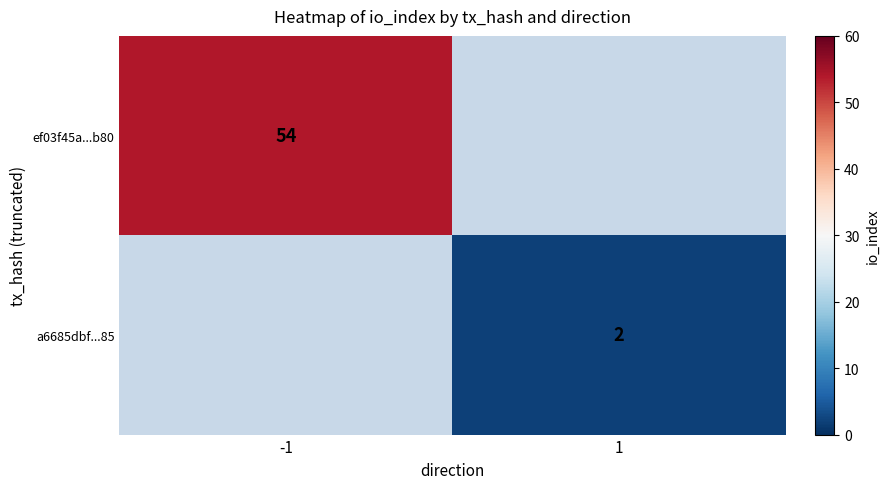

Which category has the highest value across all series?

-1